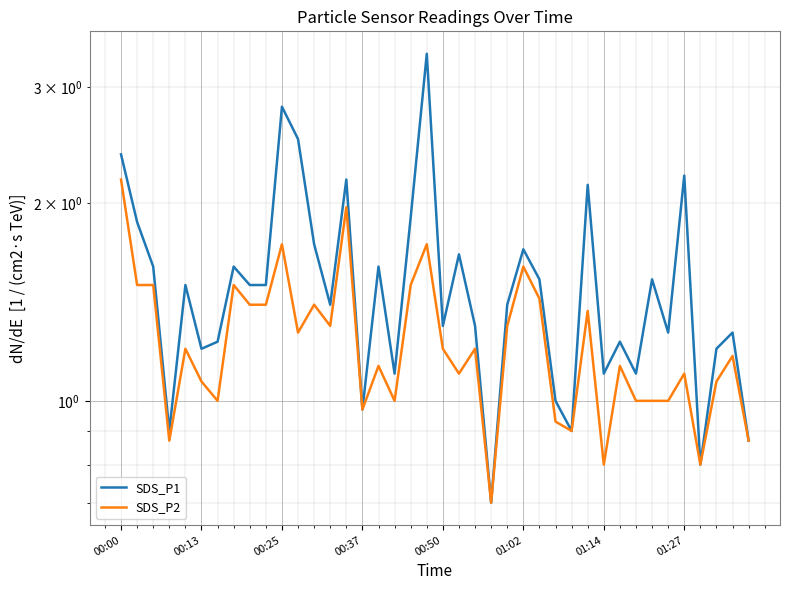

The value of SDS_P2 at 01:14 is 0.8. True or false?

True